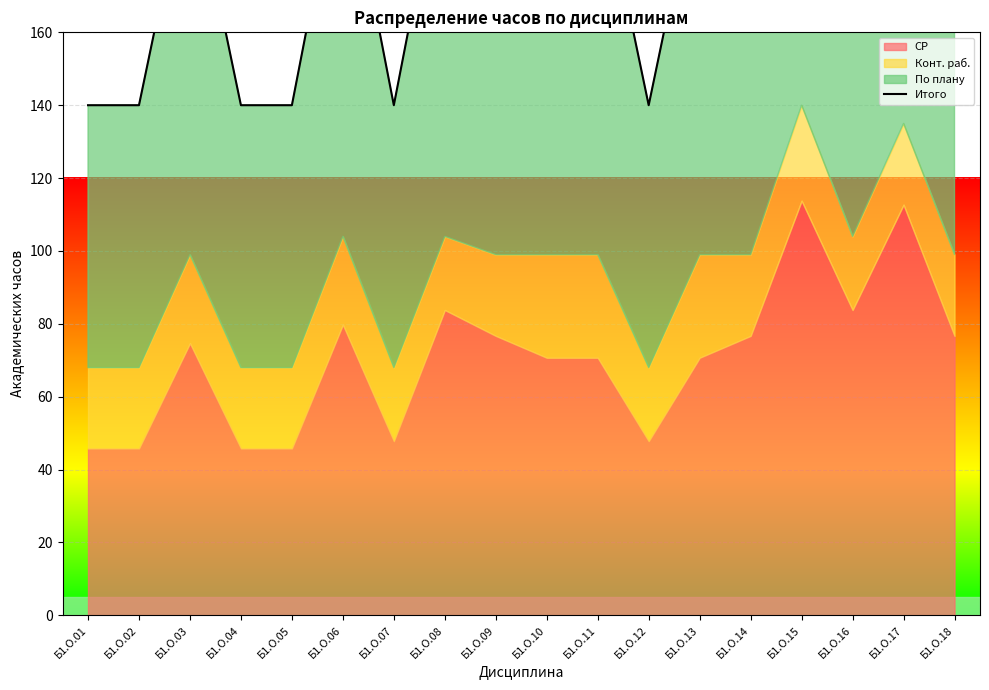

True or false: there are more than 1 points higher than both neighbors.

True